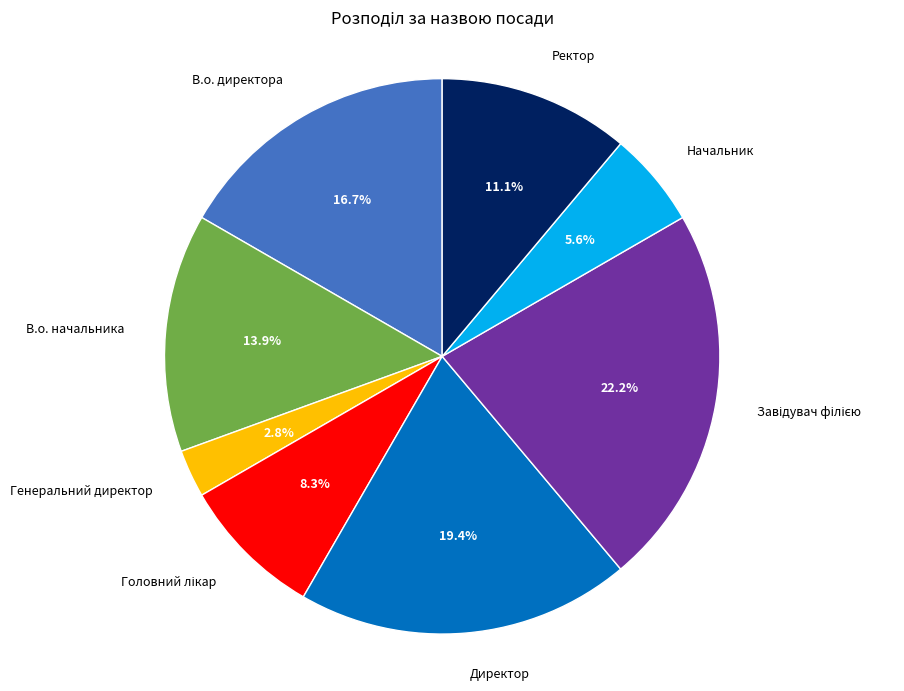

To the nearest percent, what portion does Начальник represent?

6%